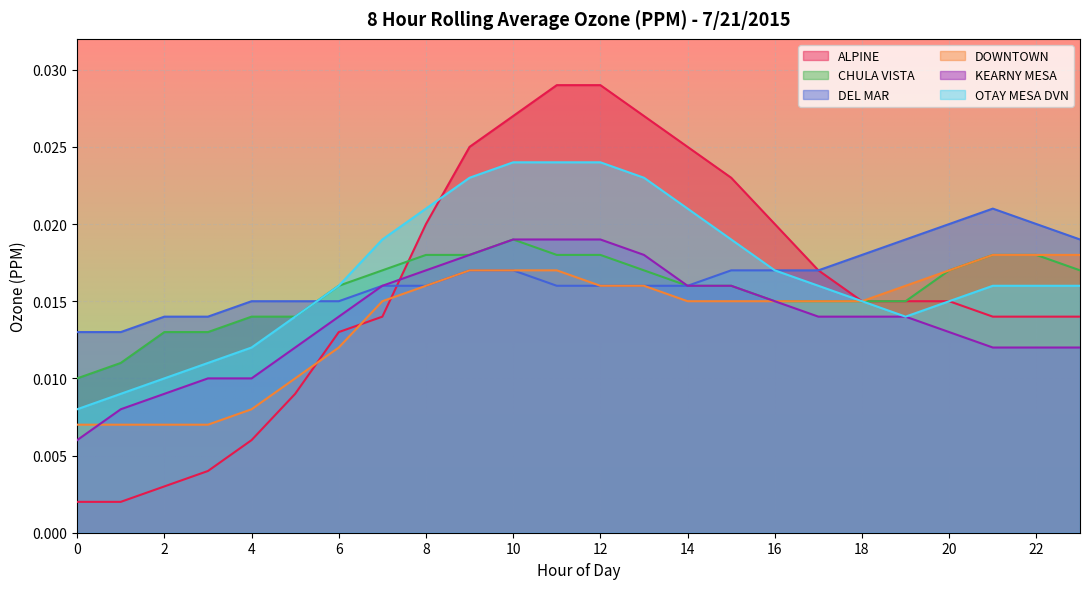

True or false: DOWNTOWN and CHULA VISTA cross at least once.

False